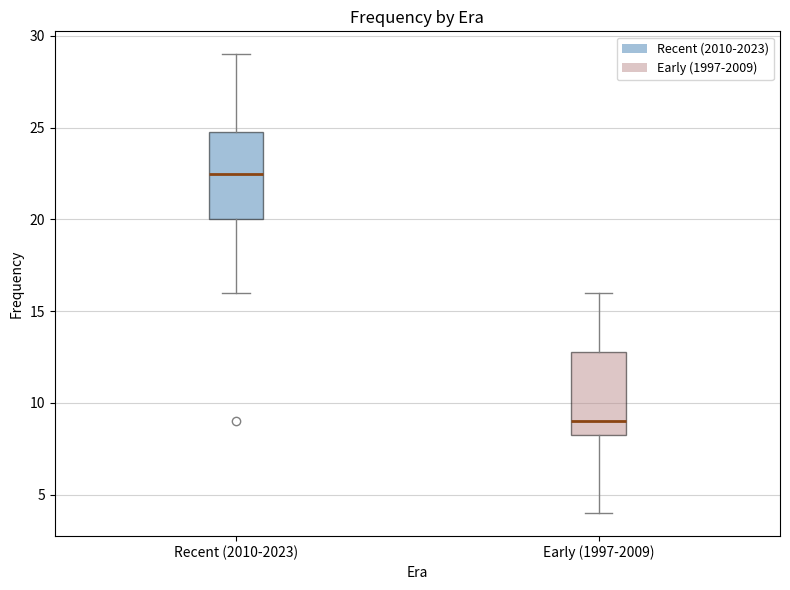

Where does the lower whisker of the box for Early (1997-2009) end on the y-axis? The values are not printed on the chart, so give them approximately, as read against the axis.

4.0